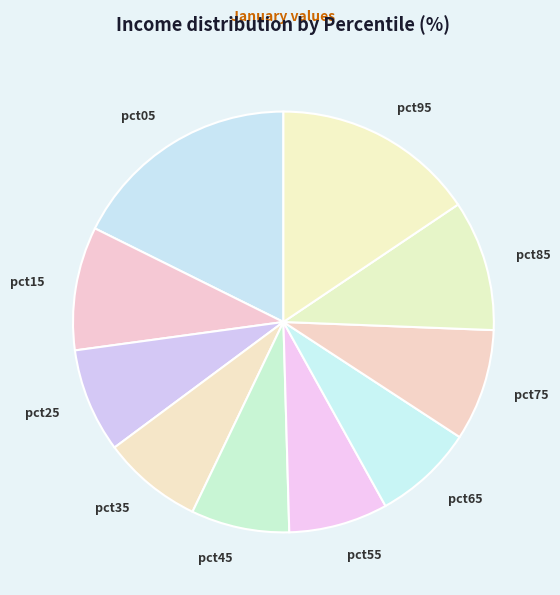

Between pct15 and pct05, which is larger?

pct05